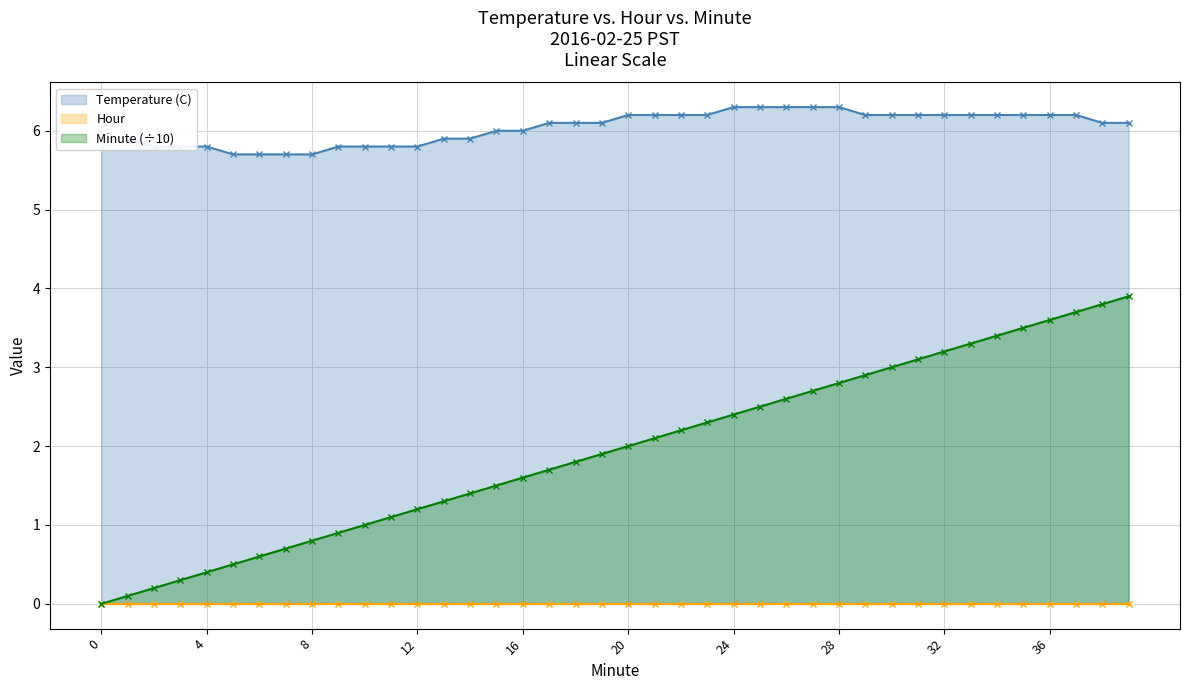

Rank the series by their average value, from highest to lowest.

Temperature (C), Minute (÷10), Hour